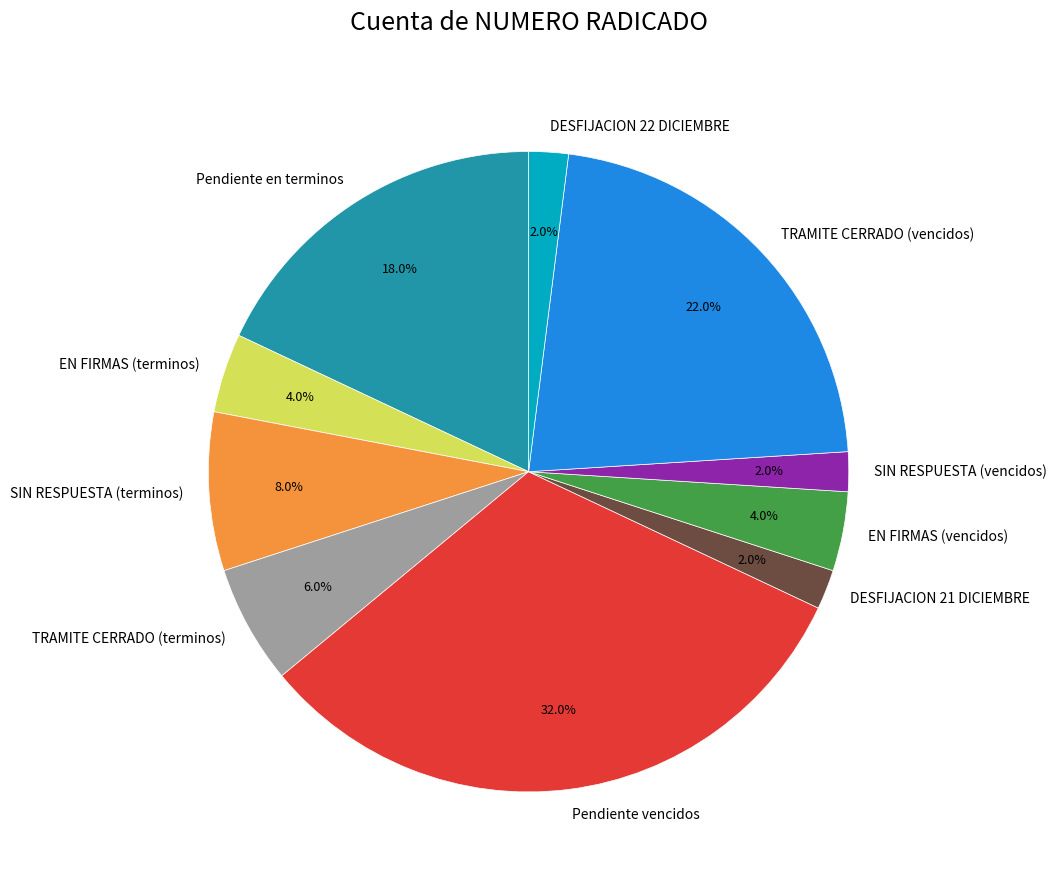

Does TRAMITE CERRADO (terminos) represent more than half of the total?

No